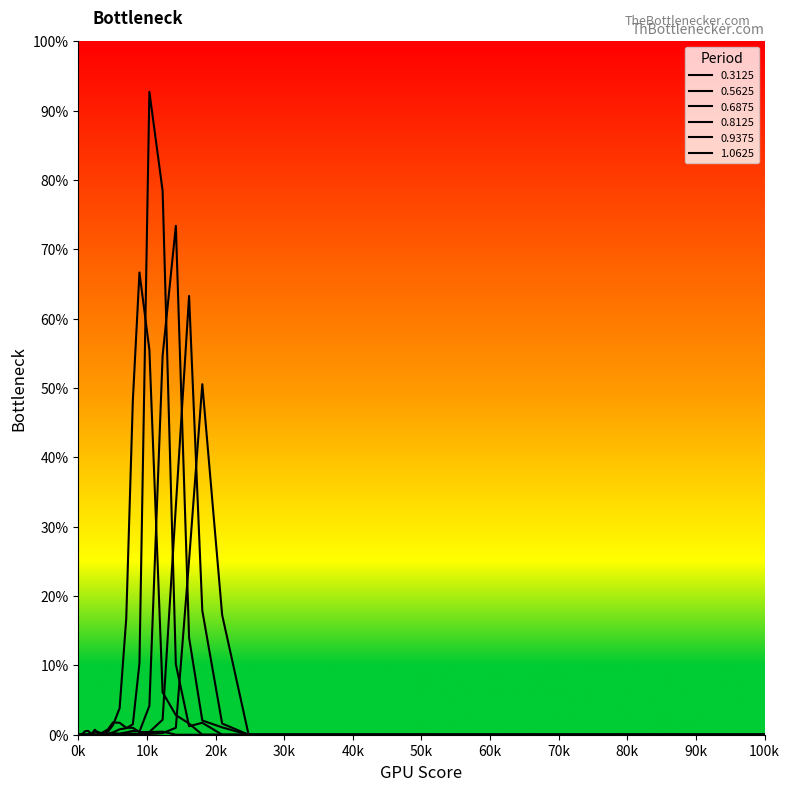

Does the chart display data point markers on the line(s)?

No